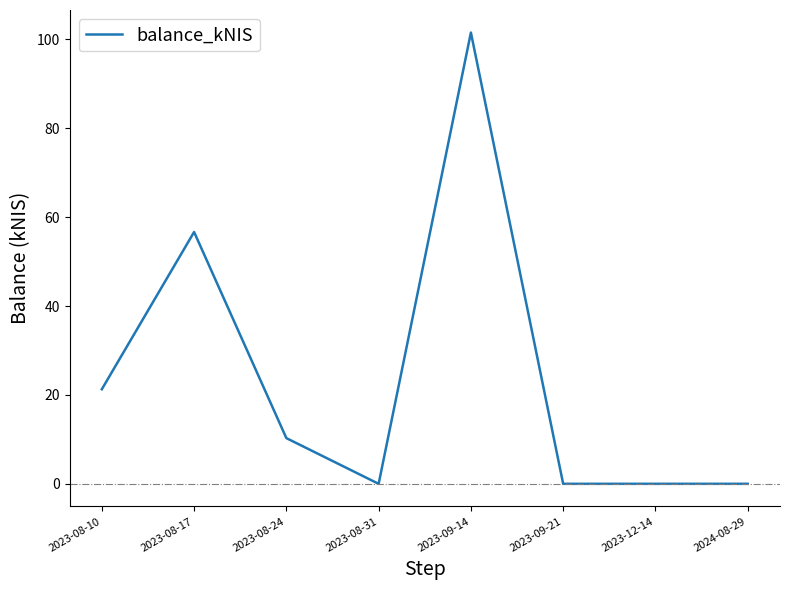

What value does the data have at 2023-09-14?

101.5